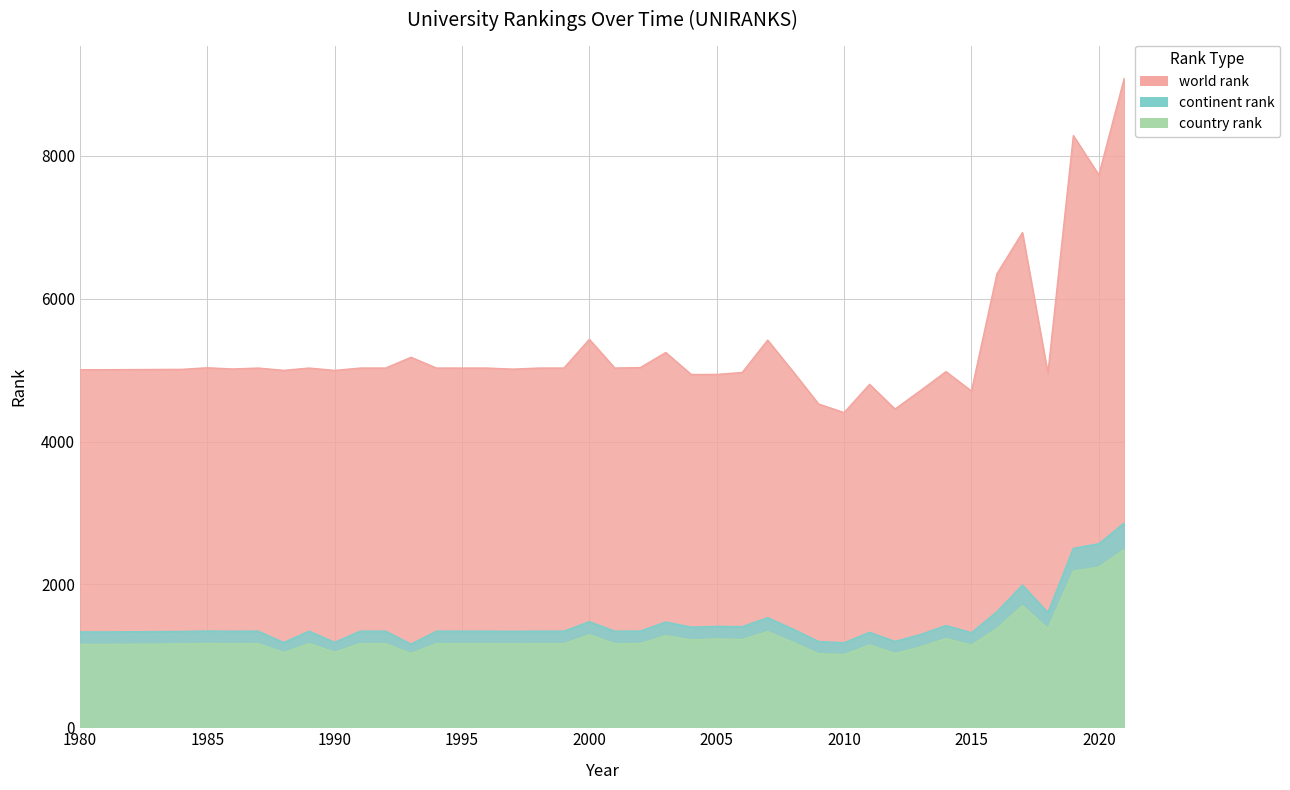

True or false: country rank and continent rank intersect in this chart.

False